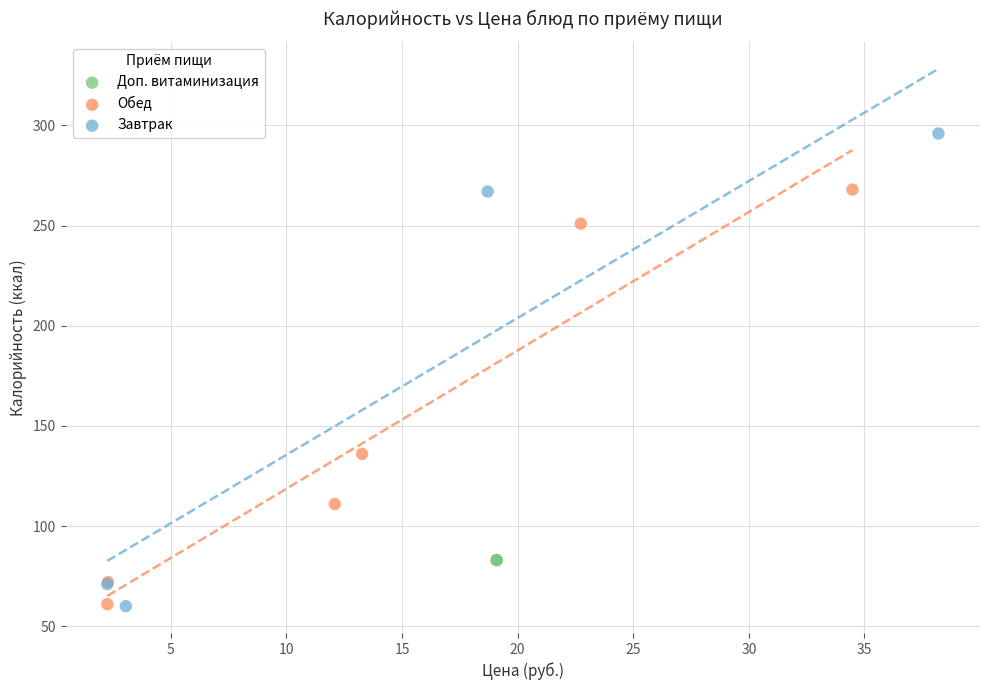

What are all the series names shown in the legend?

Обед, Доп. витаминизация, Завтрак